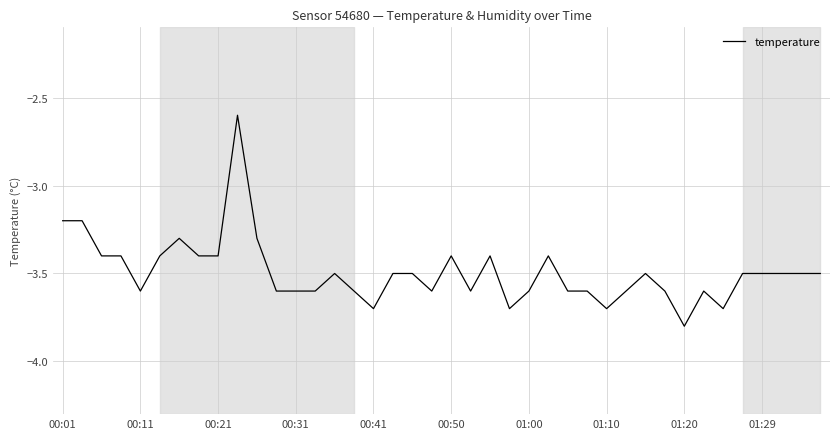

What is the maximum value shown in the chart?

-2.6